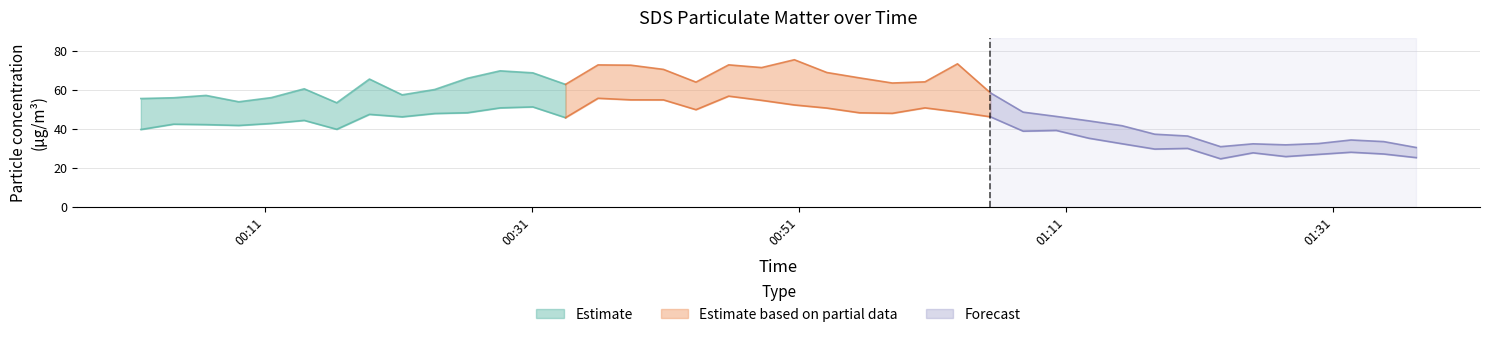

How many data points does each series have?

40